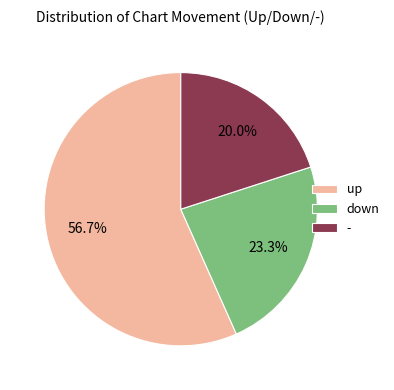

Is it true that up is 57% of the pie?

True